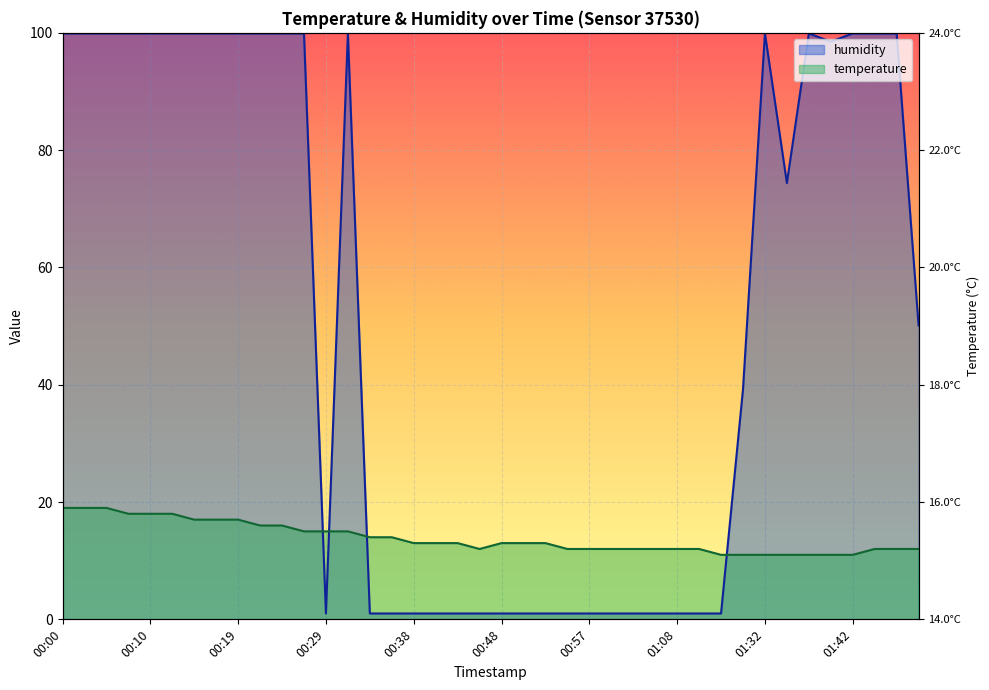

At which label is humidity closest to 50?

01:50